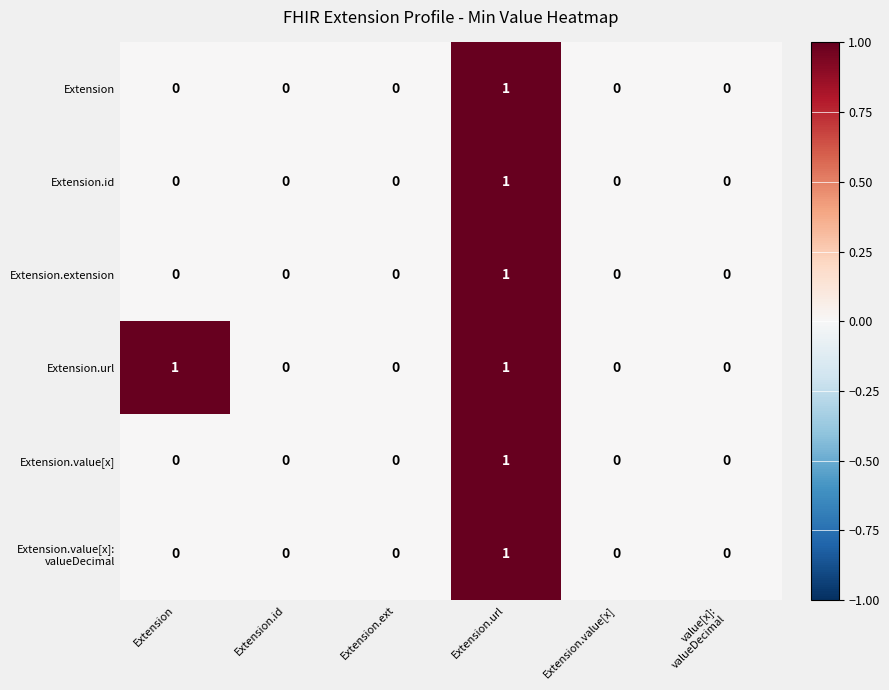

Between Extension and Extension.id, which series saw the biggest shift?

Extension.url